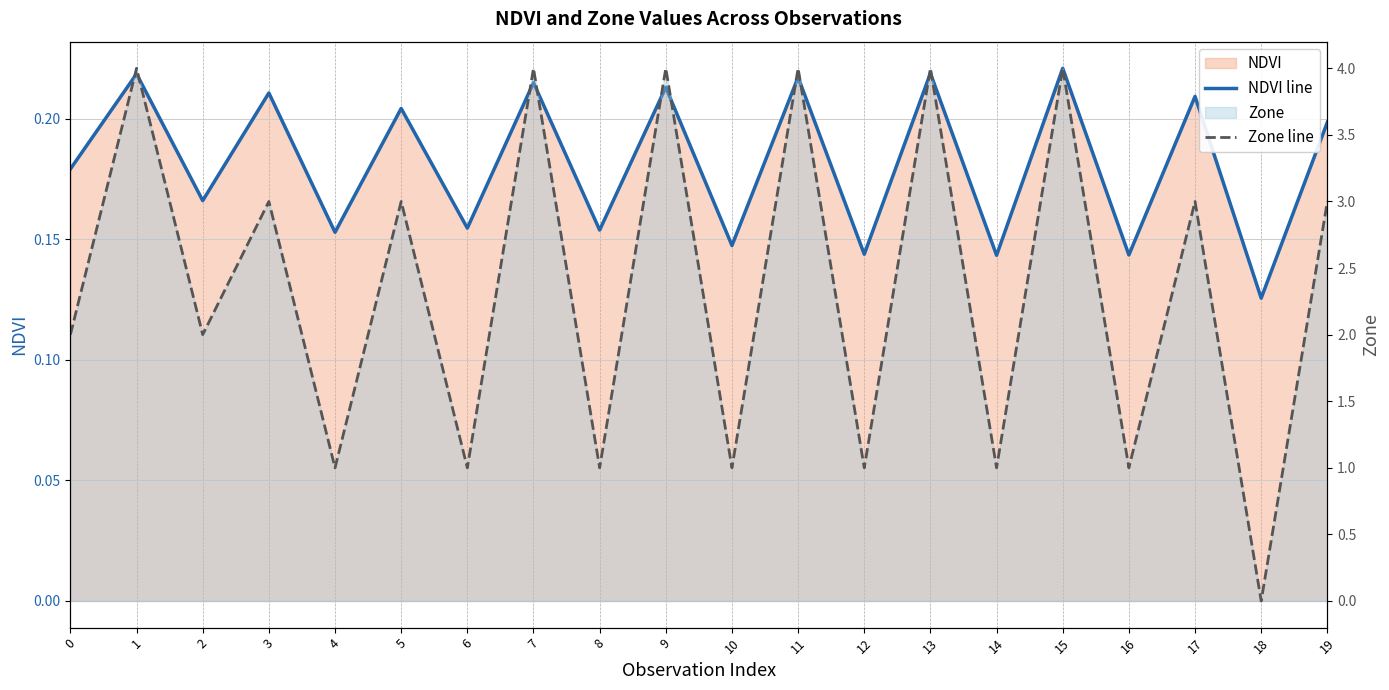

What is the approximate value of Zone line at 17?

3.0